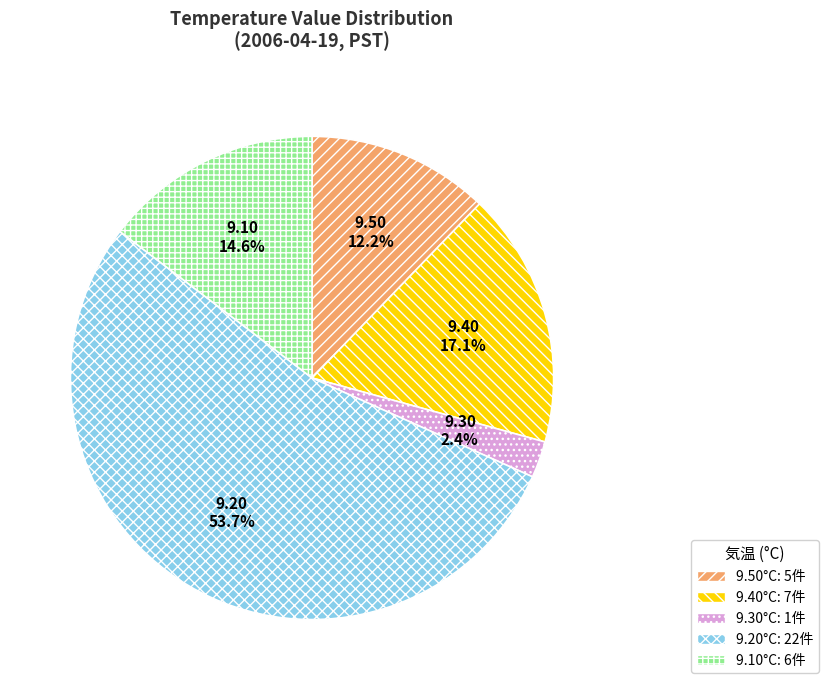

Does any single category account for the majority?

Yes